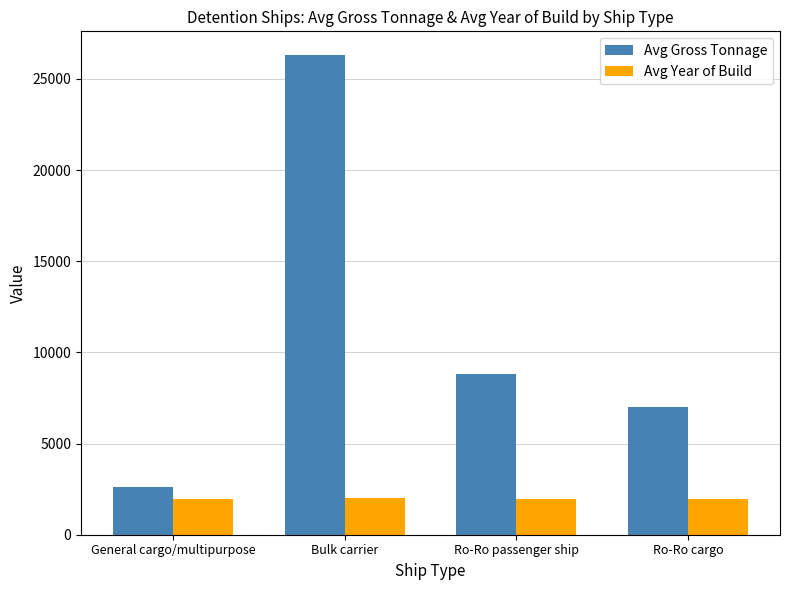

At how many categories does at least one series exceed 15317?

1